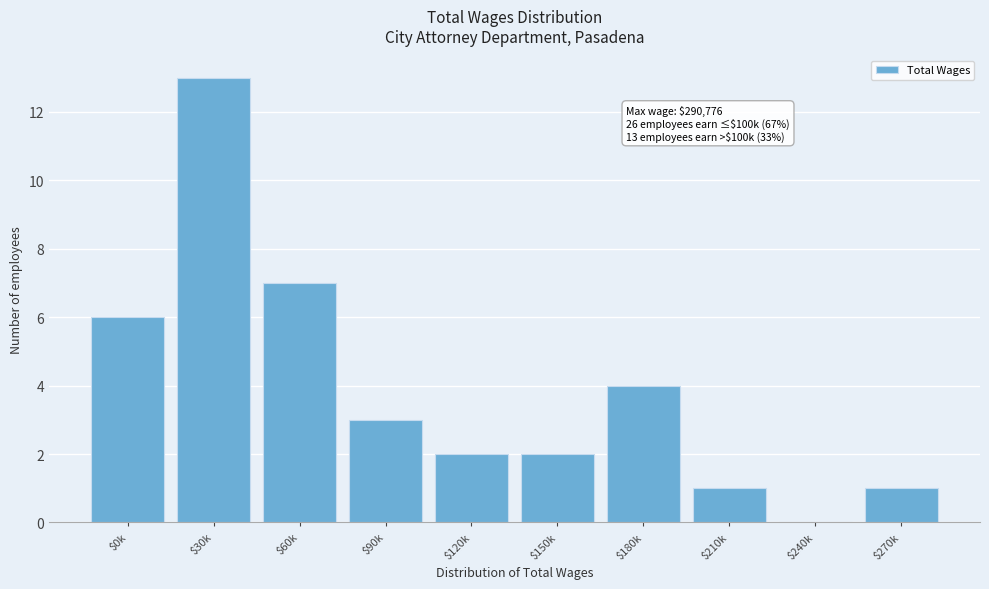

What is the sum of all values?

39